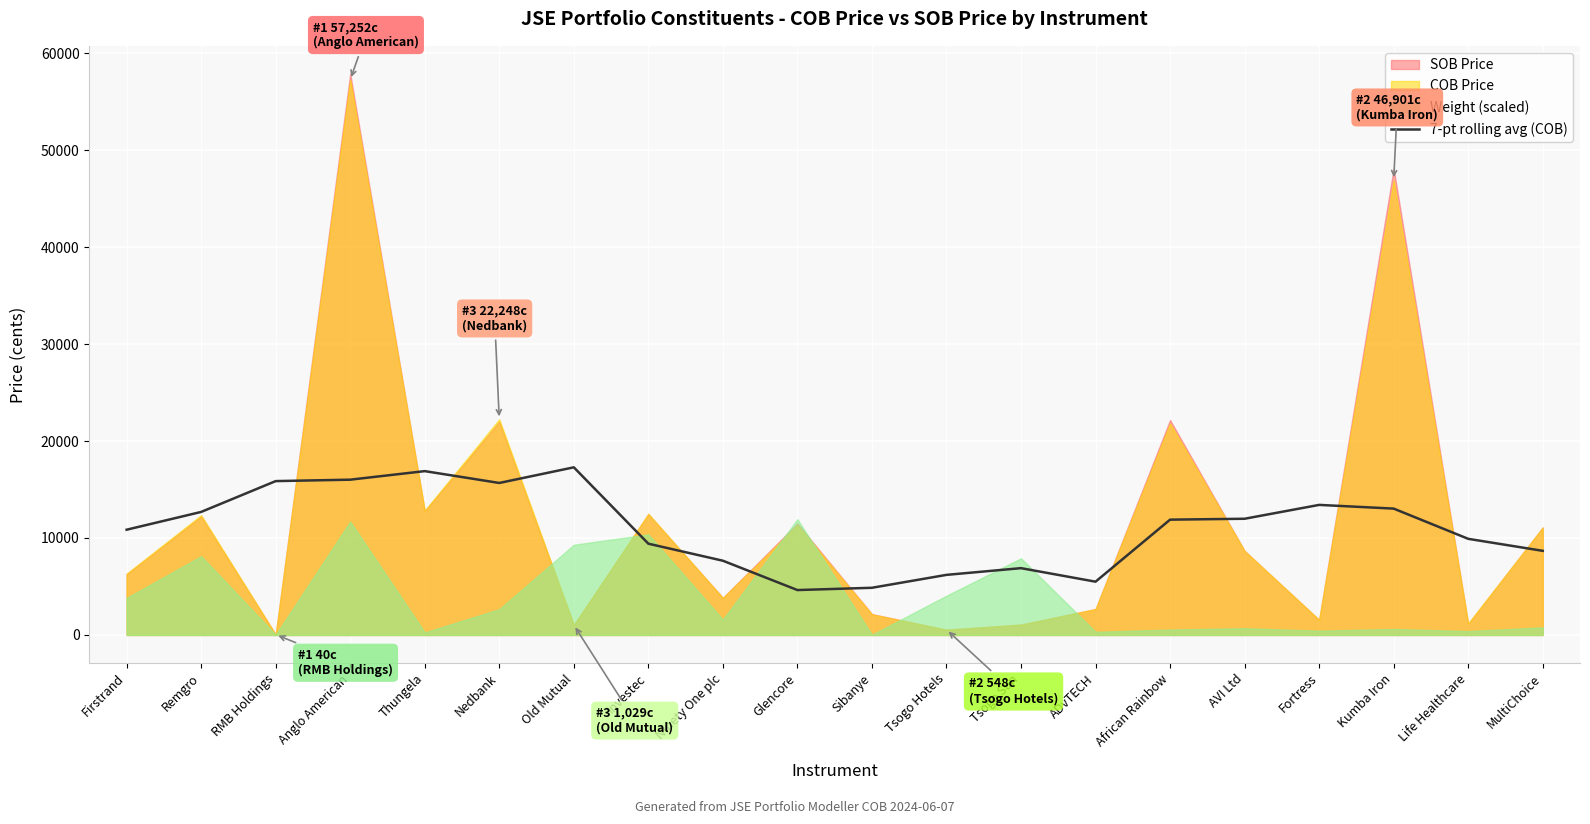

The 7-pt rolling avg (COB) series shows 6890.1 at Tsogo Sun. True or false?

True